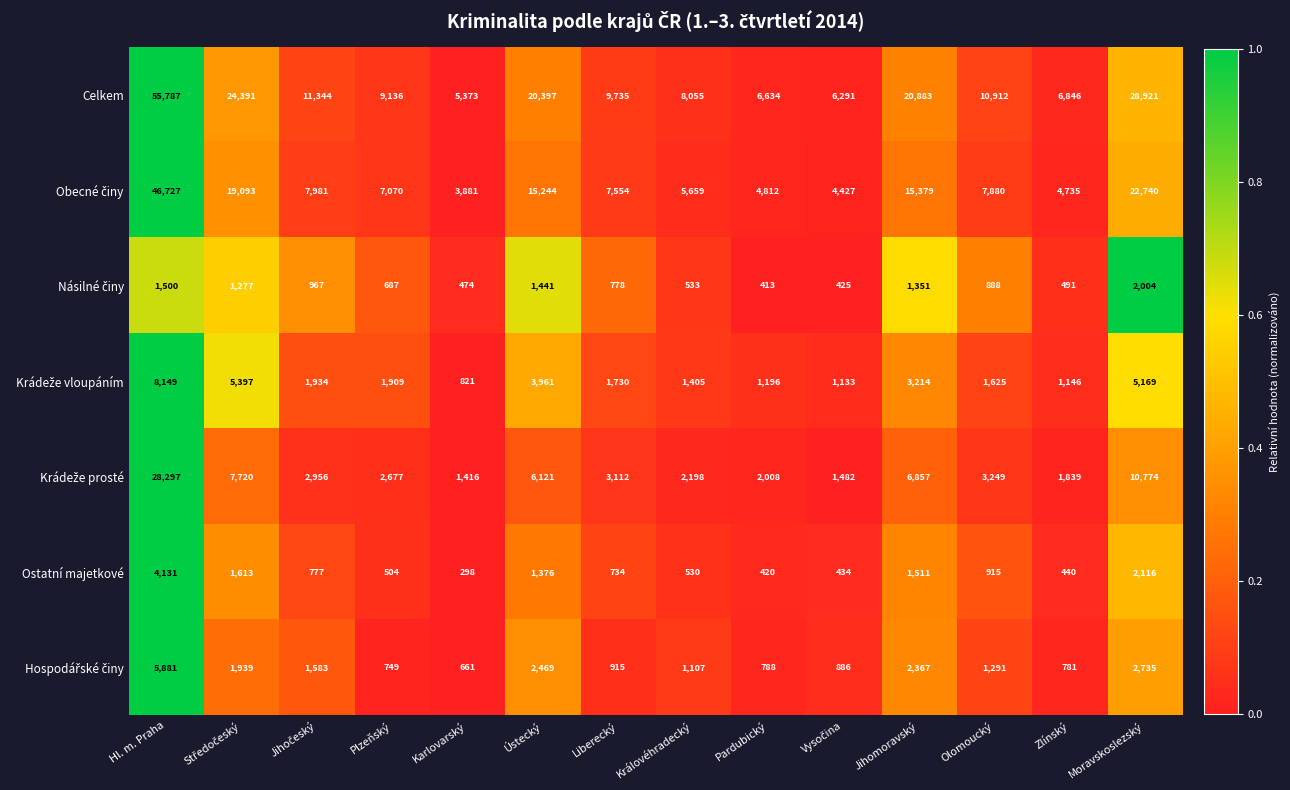

Which series has the widest spread of values?

Celkem